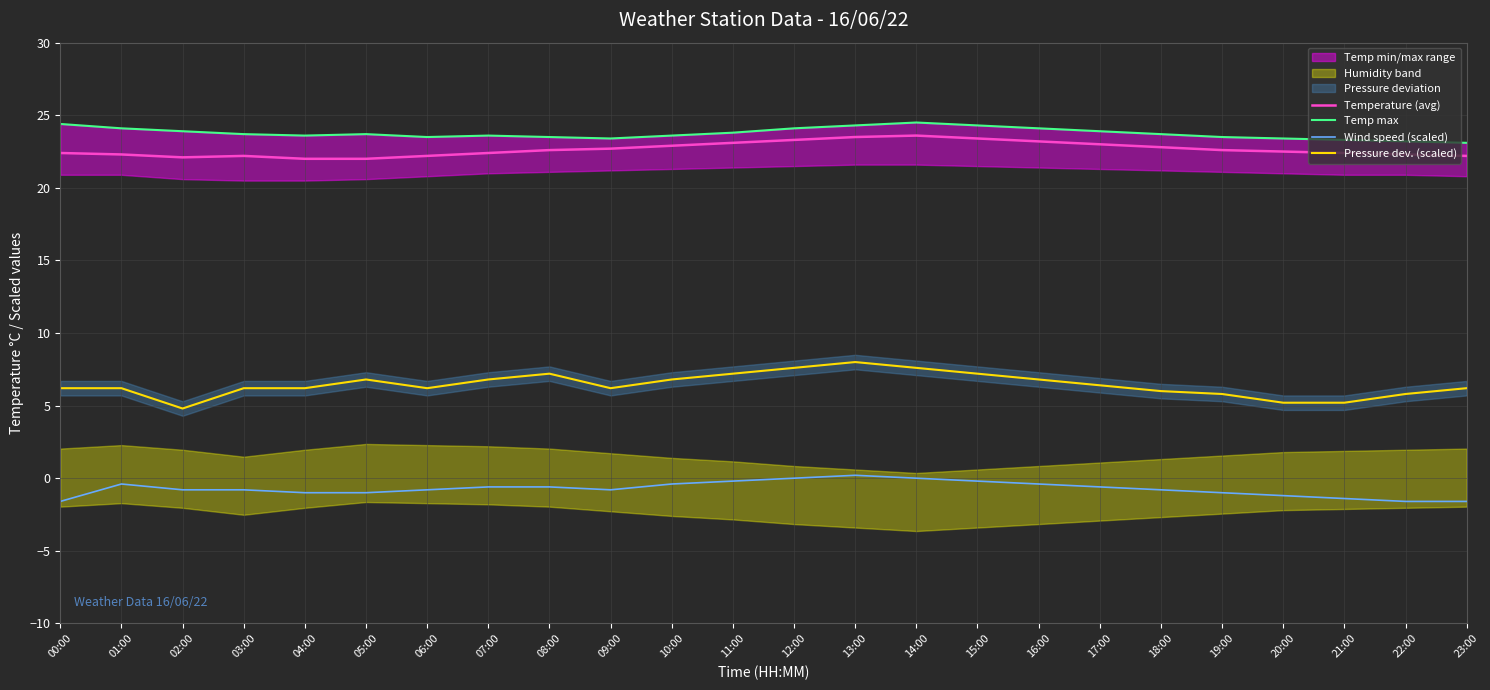

What is the sum of all Pressure dev. (scaled) values?

154.6